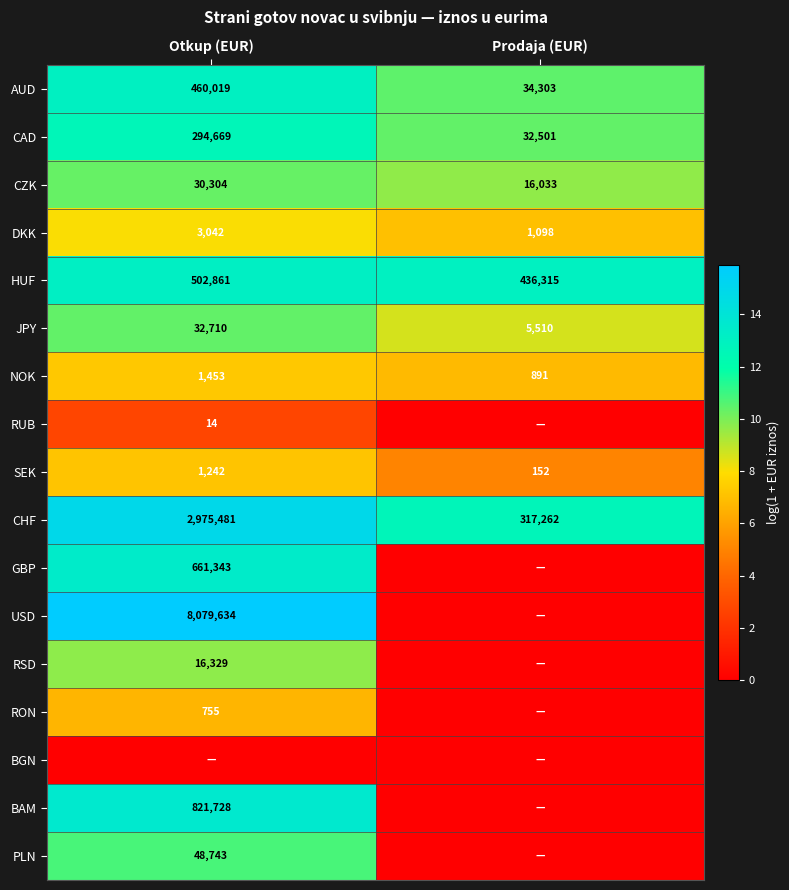

True or false: DKK has a value of 4.8 at Otkup (EUR).

False